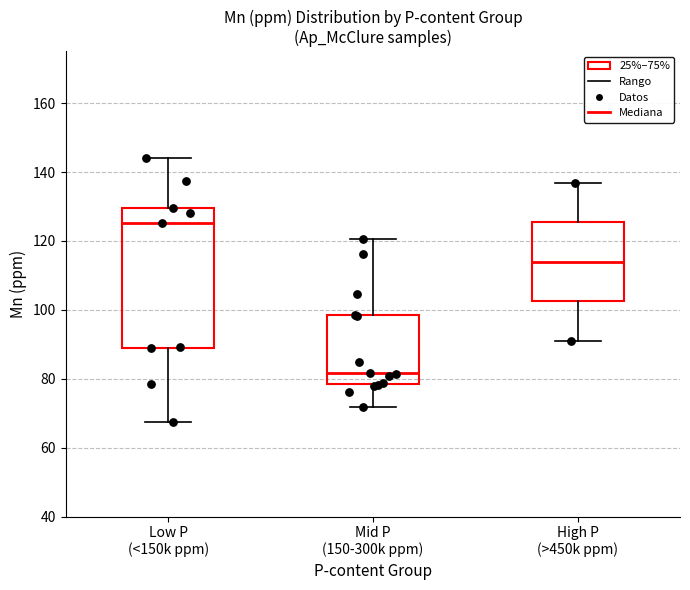

Reading left to right, read every box against the y-axis: the position of its median line, the range the box covers, and the ends of its whiskers. The values are not printed on the chart, so give them approximately, as read against the axis.

Low P (<150k ppm): median 126, box 88 to 130, whiskers 68 to 144
Mid P (150-300k ppm): median 82, box 78 to 98, whiskers 72 to 120
High P (>450k ppm): median 114, box 102 to 126, whiskers 92 to 136